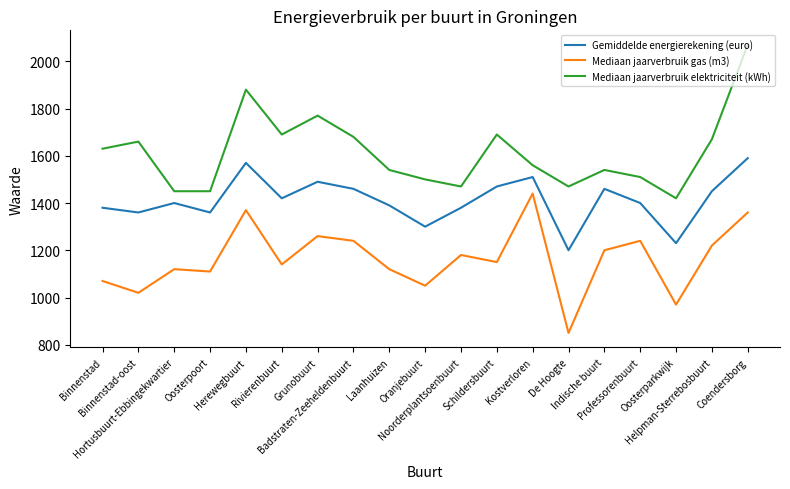

True or false: Mediaan jaarverbruik gas (m3) and Mediaan jaarverbruik elektriciteit (kWh) intersect in this chart.

False